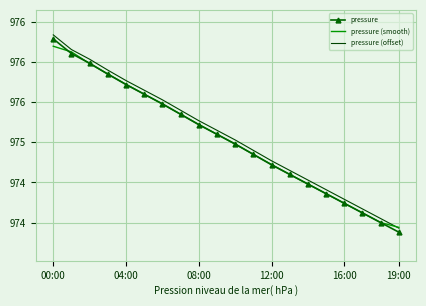

At which category is the sum across all series the highest?

00:00